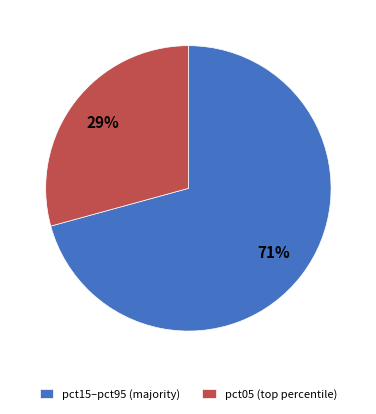

Count the number of slices in the pie.

2